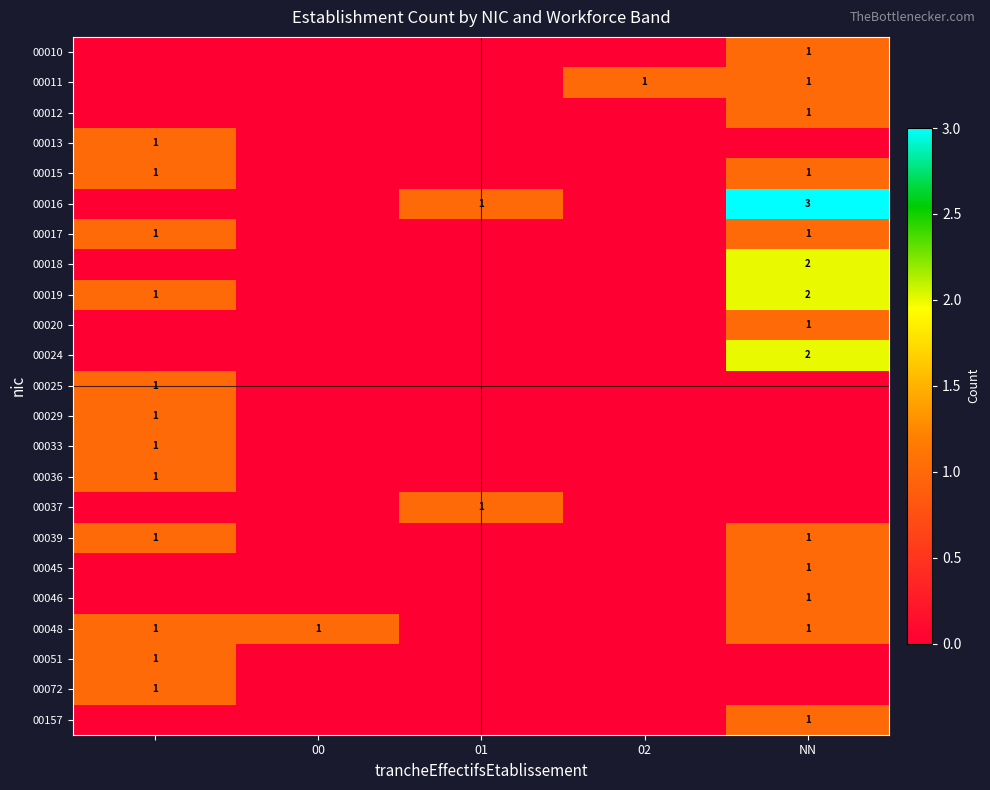

Is the value of 00012 at NN greater than the value of 00024 at NN?

No